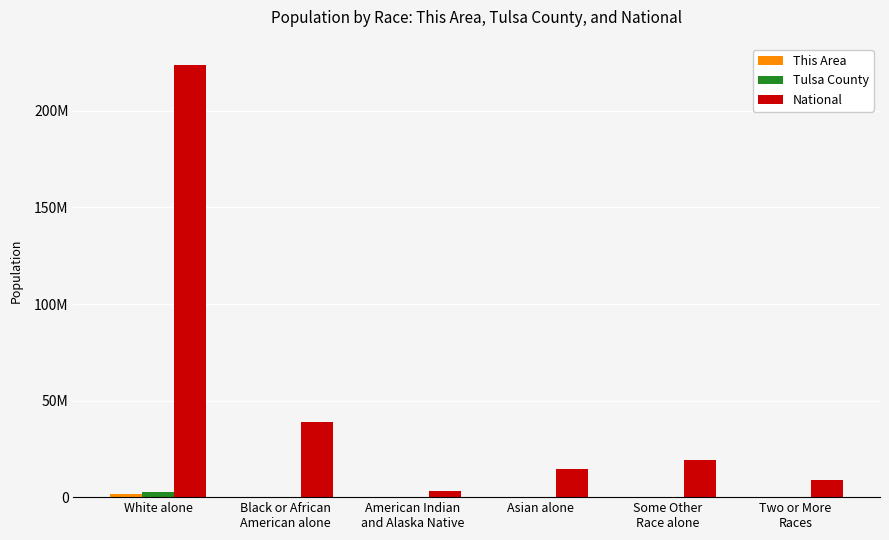

What is the difference between the National values at Two or More
Races and Black or African
American alone?

29920246